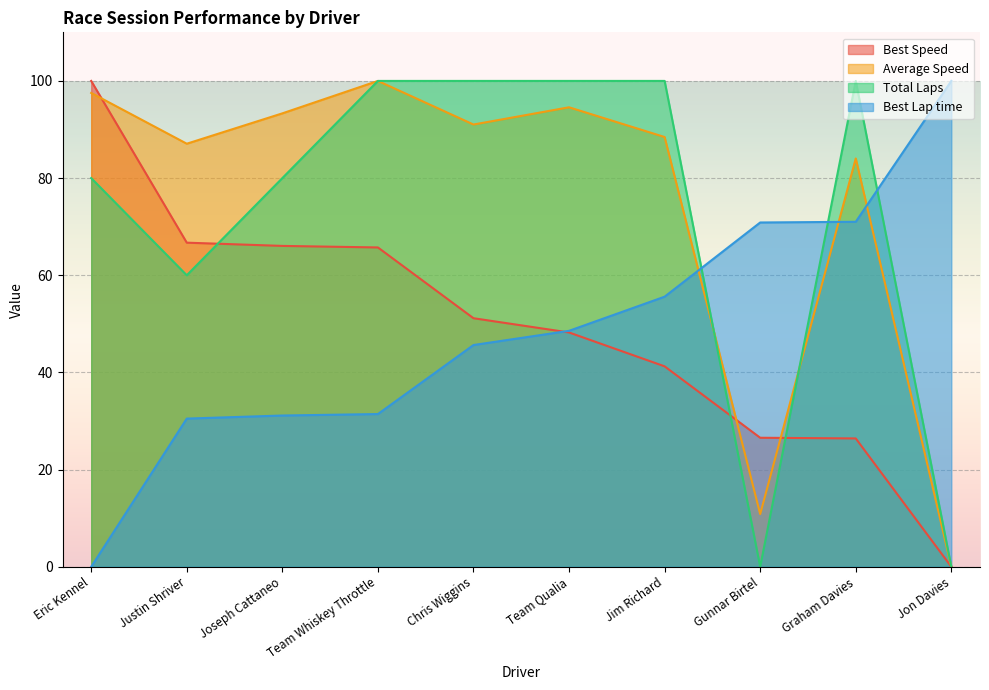

What position from the right is Chris Wiggins?

6